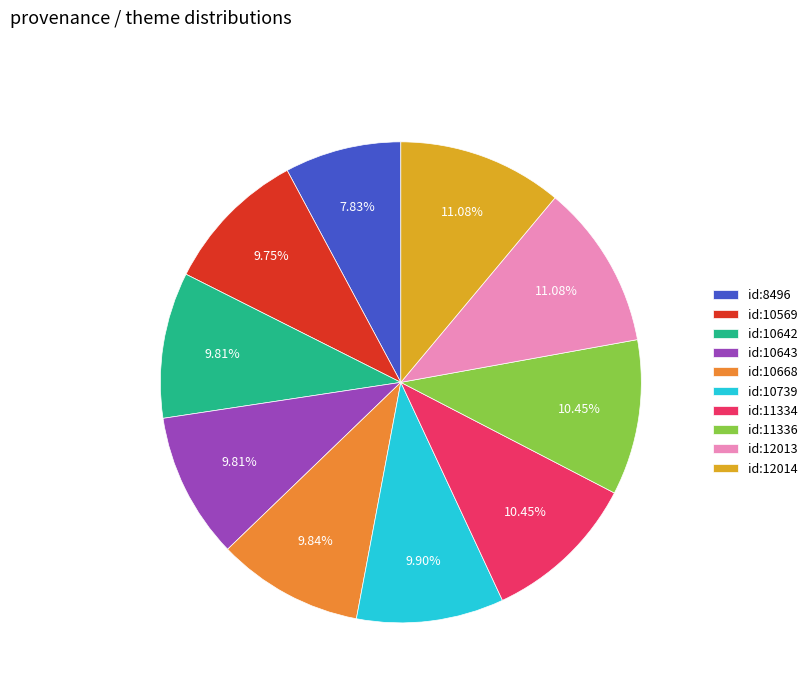

Is there any slice that represents more than half of the pie?

No